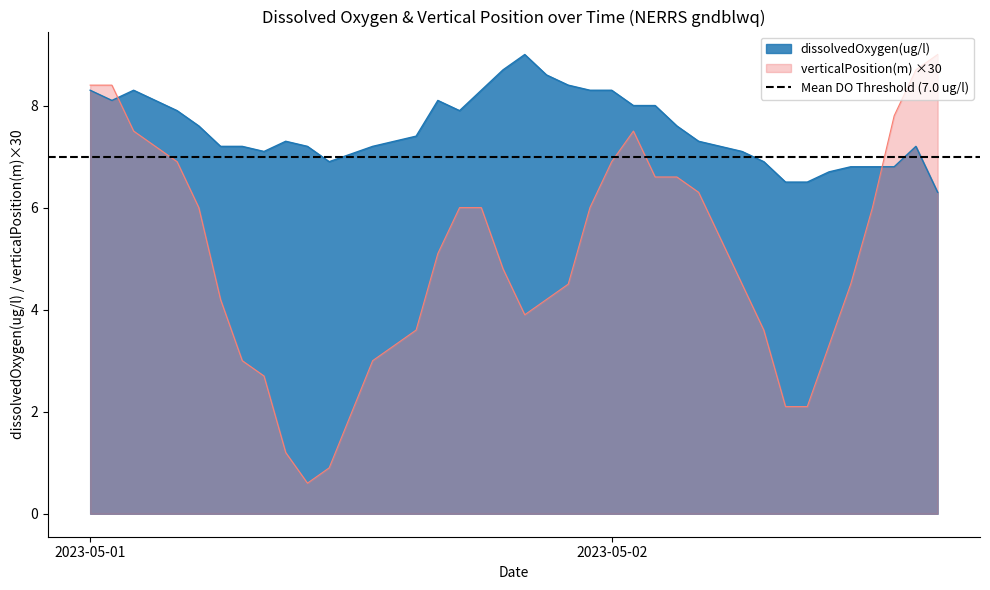

Between 2023-05-01T22:00:00Z and 2023-05-02T15:00:00Z, which series saw the biggest shift?

verticalPosition(m)